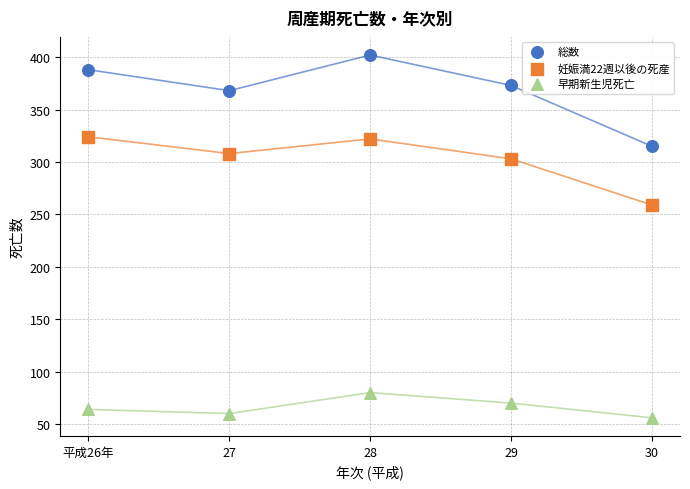

Which series has the largest Y range (max minus min)?

総数